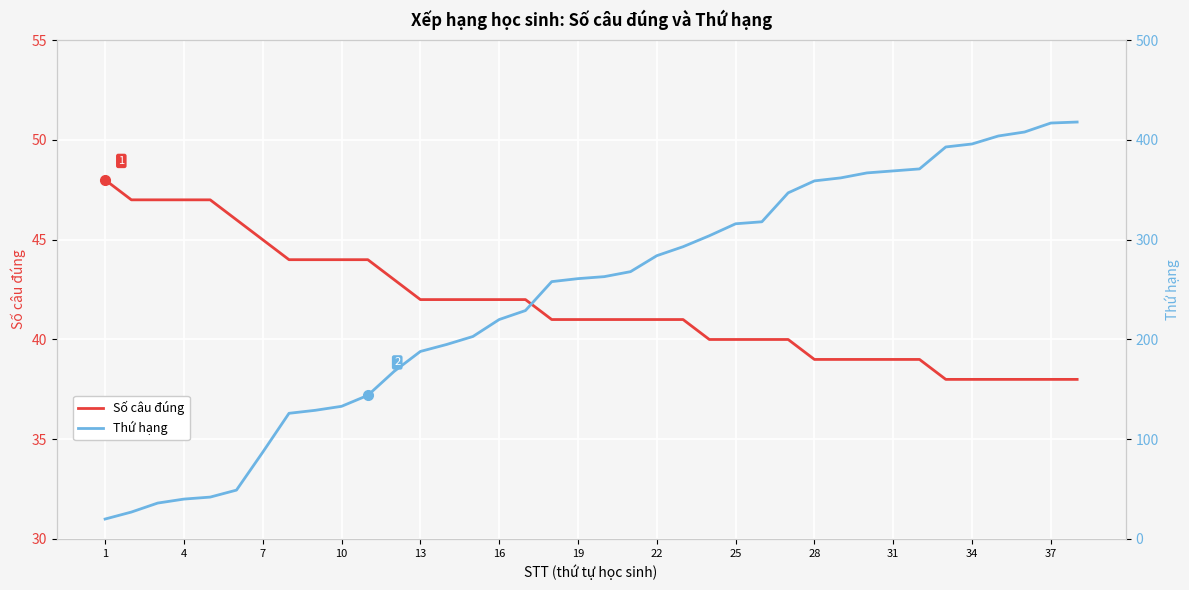

What is the smallest value displayed?

20